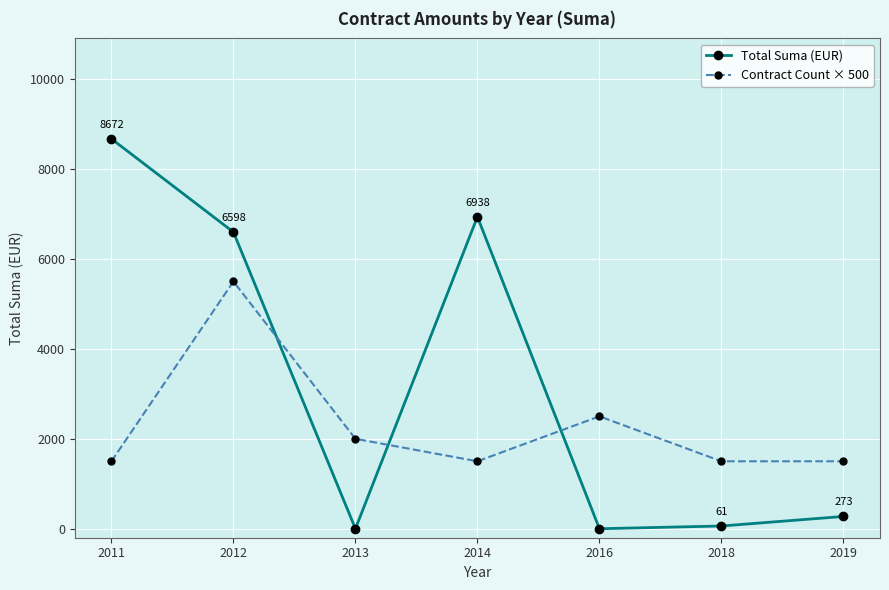

At which label does Total Suma (EUR) reach its peak?

2011